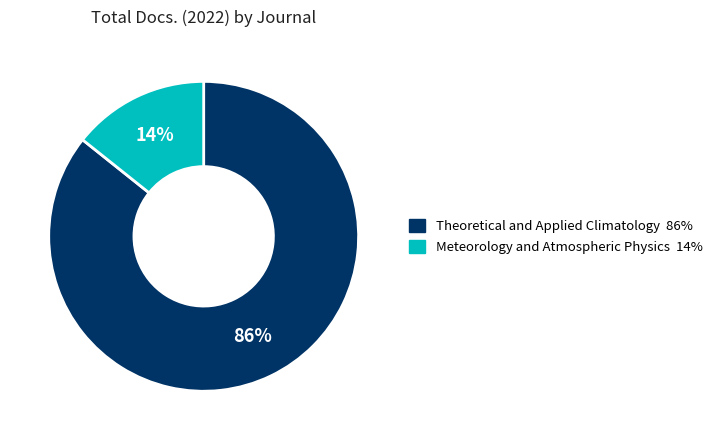

How many slices are in this pie chart?

2